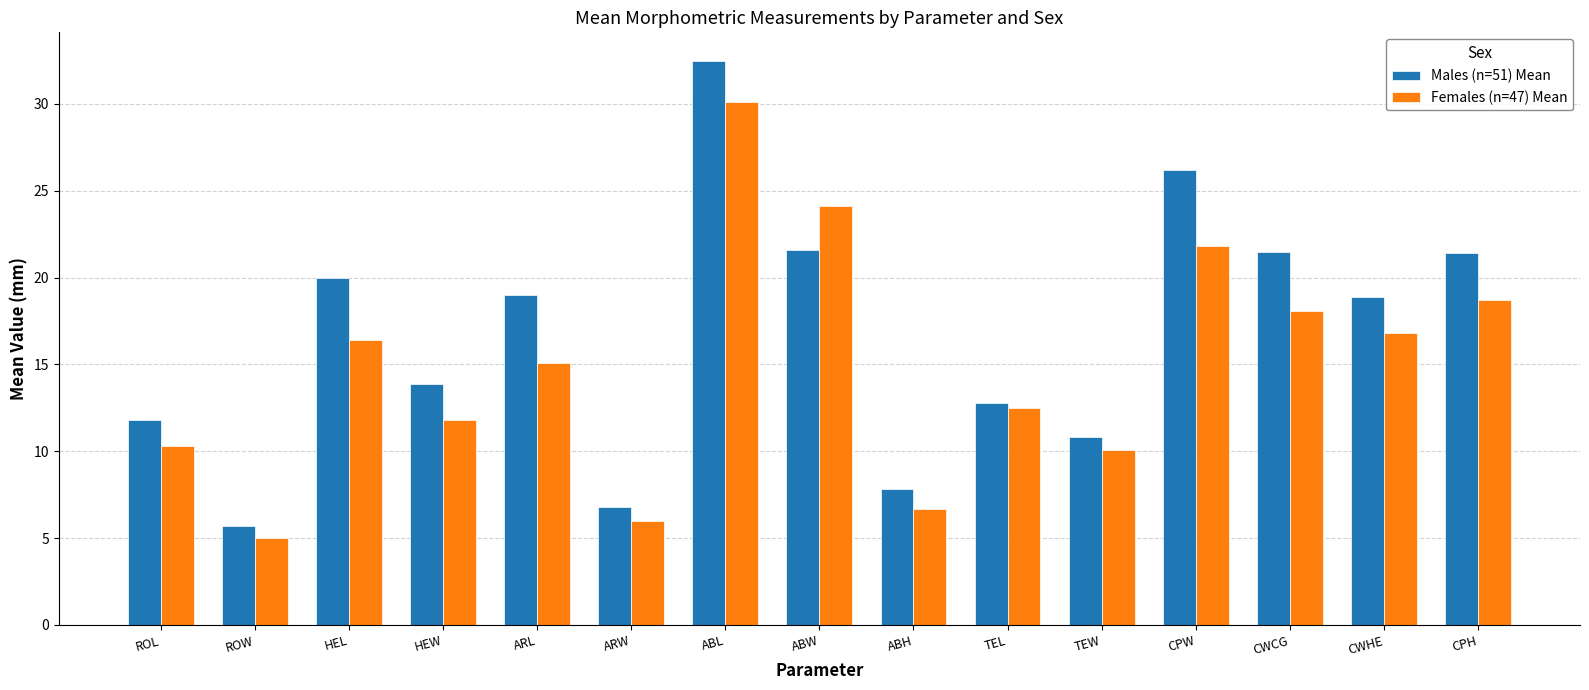

At how many categories does at least one series exceed 6?

14